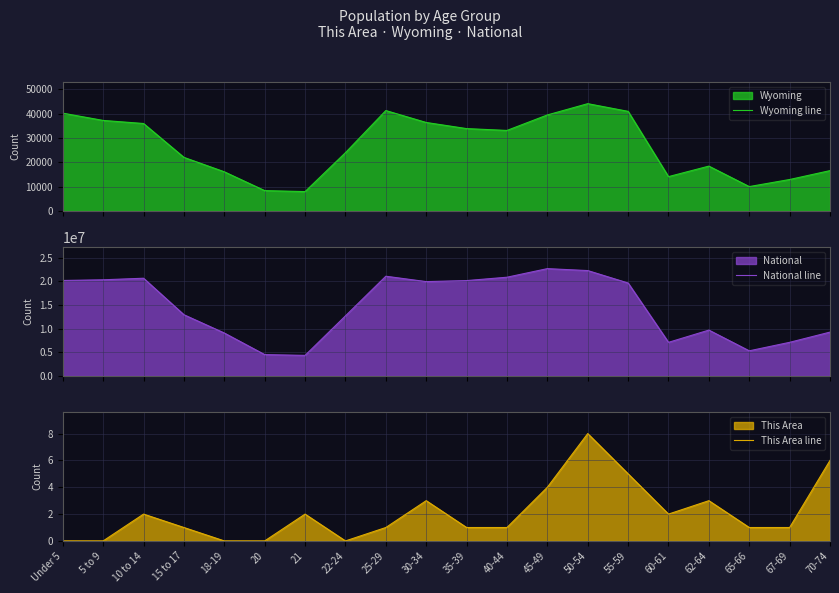

What is the difference between the maximum and minimum values in the Wyoming line series?

36131